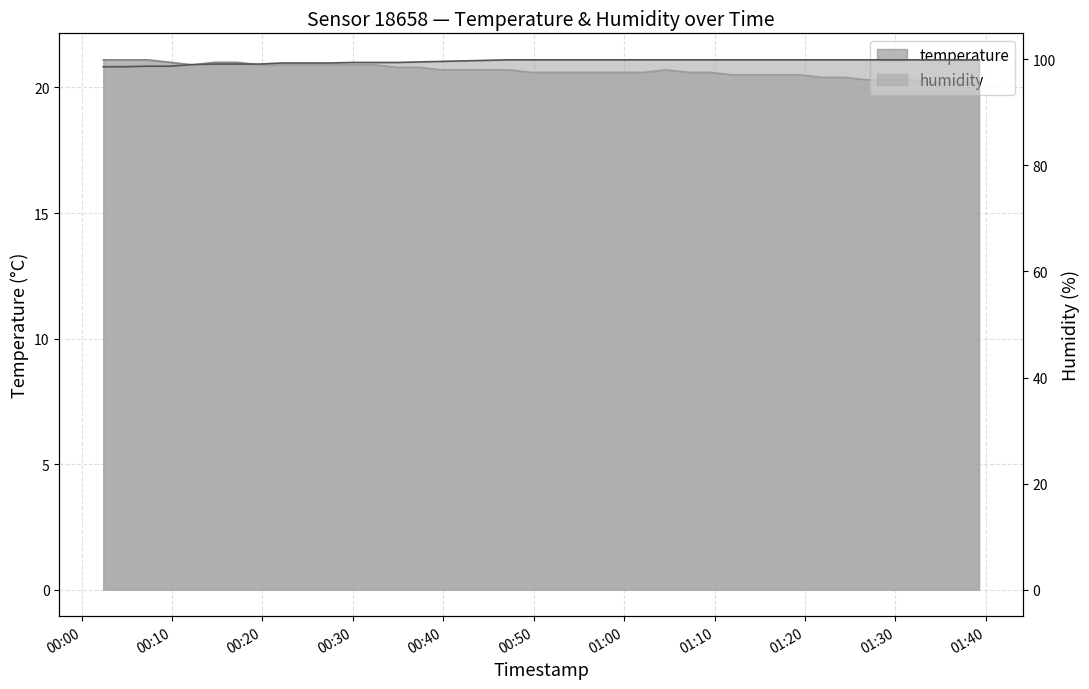

Which series changed the most between 2022-07-26T00:57:11 and 2022-07-26T01:19:26?

temperature